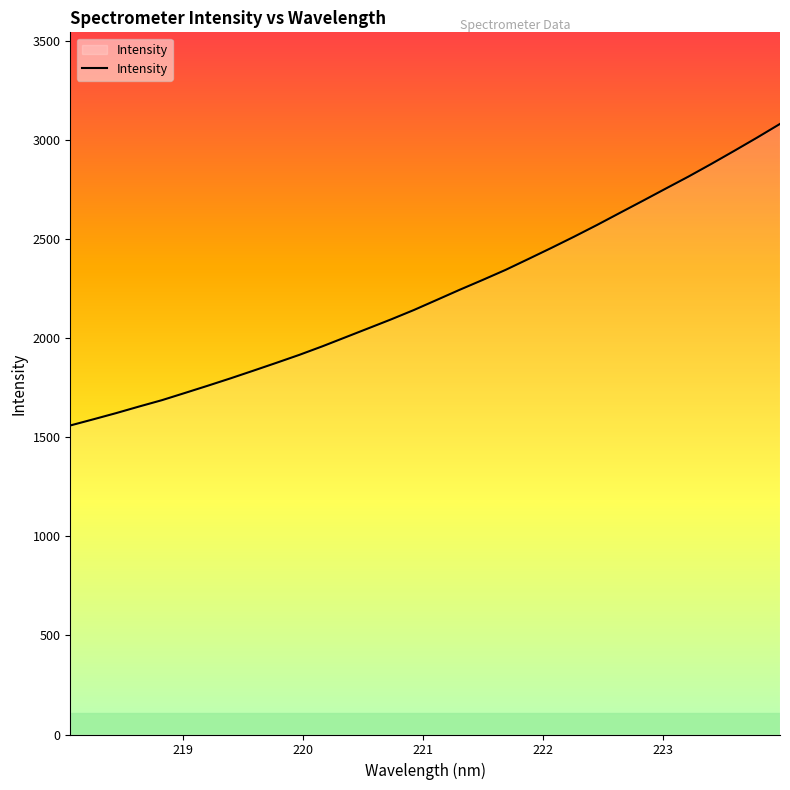

What is the difference between the maximum and minimum values?

1522.3